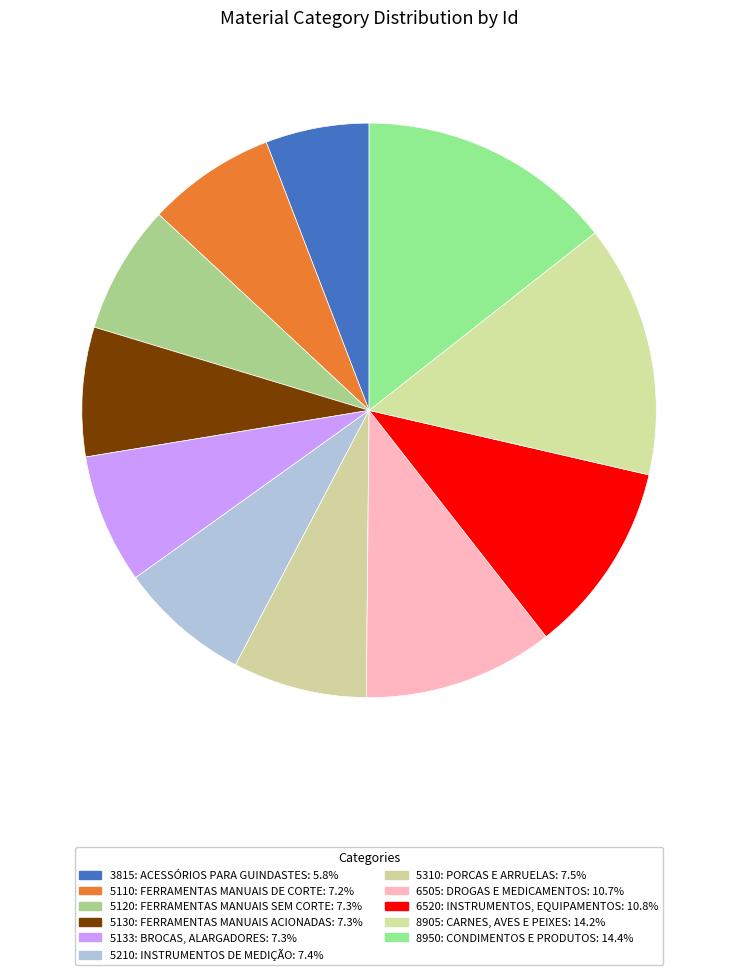

How many slices are in this pie chart?

11